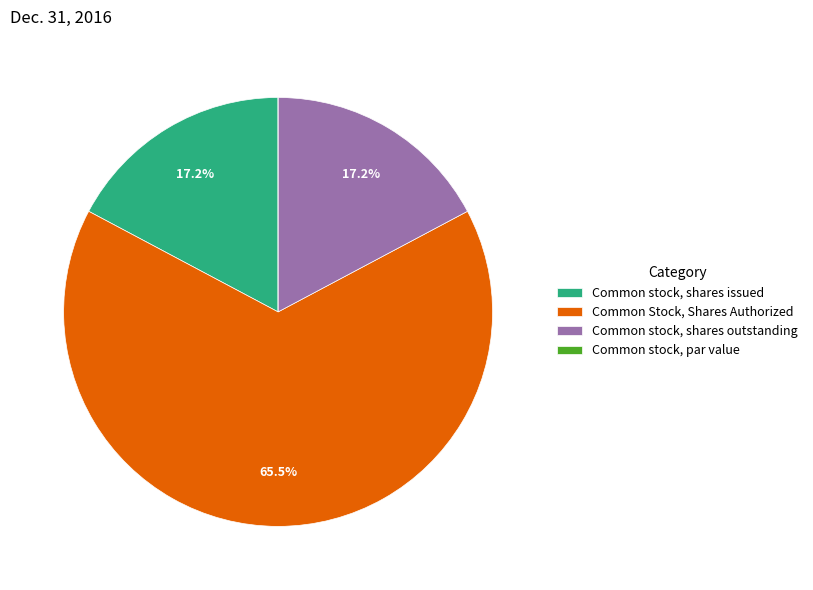

True or false: Common stock, shares issued accounts for 32% of the total.

False